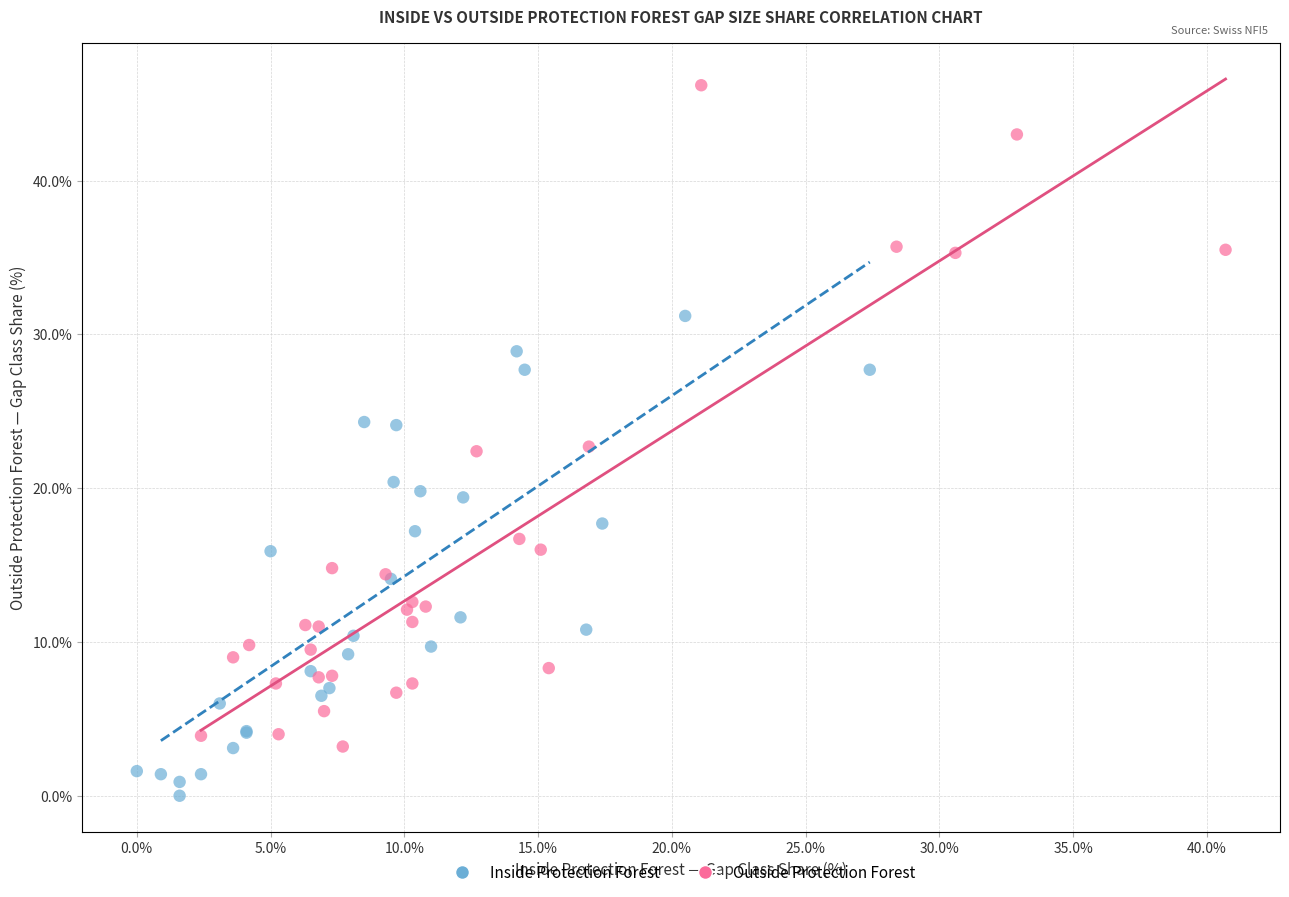

Which series reaches the minimum Y coordinate?

Inside Protection Forest